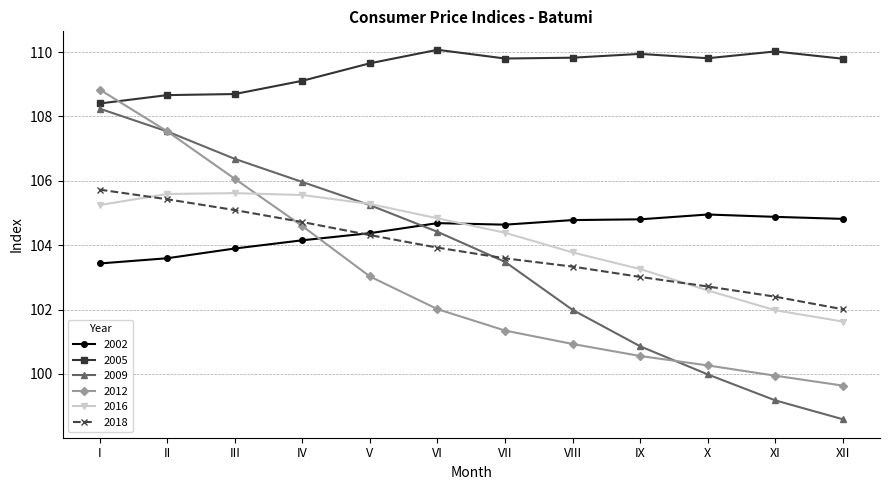

How many series are shown in this chart?

6